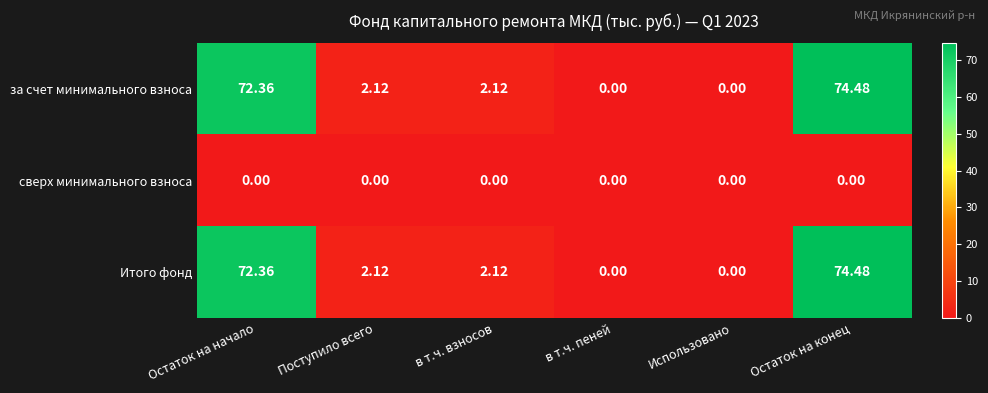

Where does the за счет минимального взноса series first go above 2?

Остаток на начало